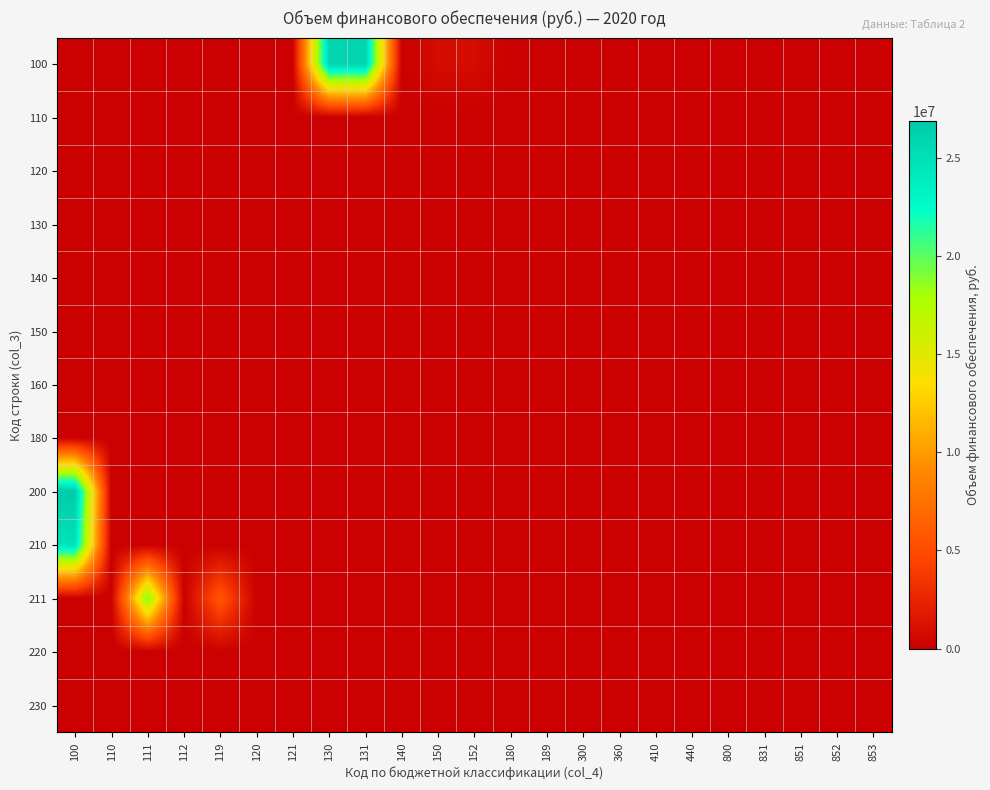

Reading left to right, what are all the values shown in this chart?

100: 100=0.0	110=0.0	111=0.0	112=0.0	119=0.0	120=0.0	121=0.0	130=25995947.4	131=25995947.4	140=0.0	150=845000.0	152=845000.0	180=0.0	189=0.0	300=0.0	360=0.0	410=0.0	440=0.0	800=0.0	831=0.0	851=0.0	852=0.0	853=0.0
110: 100=0.0	110=0.0	111=0.0	112=0.0	119=0.0	120=0.0	121=0.0	130=0.0	131=0.0	140=0.0	150=0.0	152=0.0	180=0.0	189=0.0	300=0.0	360=0.0	410=0.0	440=0.0	800=0.0	831=0.0	851=0.0	852=0.0	853=0.0
120: 100=0.0	110=0.0	111=0.0	112=0.0	119=0.0	120=0.0	121=0.0	130=0.0	131=0.0	140=0.0	150=0.0	152=0.0	180=0.0	189=0.0	300=0.0	360=0.0	410=0.0	440=0.0	800=0.0	831=0.0	851=0.0	852=0.0	853=0.0
130: 100=0.0	110=0.0	111=0.0	112=0.0	119=0.0	120=0.0	121=0.0	130=0.0	131=0.0	140=0.0	150=0.0	152=0.0	180=0.0	189=0.0	300=0.0	360=0.0	410=0.0	440=0.0	800=0.0	831=0.0	851=0.0	852=0.0	853=0.0
140: 100=0.0	110=0.0	111=0.0	112=0.0	119=0.0	120=0.0	121=0.0	130=0.0	131=0.0	140=0.0	150=0.0	152=0.0	180=0.0	189=0.0	300=0.0	360=0.0	410=0.0	440=0.0	800=0.0	831=0.0	851=0.0	852=0.0	853=0.0
150: 100=0.0	110=0.0	111=0.0	112=0.0	119=0.0	120=0.0	121=0.0	130=0.0	131=0.0	140=0.0	150=0.0	152=0.0	180=0.0	189=0.0	300=0.0	360=0.0	410=0.0	440=0.0	800=0.0	831=0.0	851=0.0	852=0.0	853=0.0
160: 100=0.0	110=0.0	111=0.0	112=0.0	119=0.0	120=0.0	121=0.0	130=0.0	131=0.0	140=0.0	150=0.0	152=0.0	180=0.0	189=0.0	300=0.0	360=0.0	410=0.0	440=0.0	800=0.0	831=0.0	851=0.0	852=0.0	853=0.0
180: 100=0.0	110=0.0	111=0.0	112=0.0	119=0.0	120=0.0	121=0.0	130=0.0	131=0.0	140=0.0	150=0.0	152=0.0	180=0.0	189=0.0	300=0.0	360=0.0	410=0.0	440=0.0	800=0.0	831=0.0	851=0.0	852=0.0	853=0.0
200: 100=26840947.4	110=0.0	111=0.0	112=0.0	119=0.0	120=0.0	121=0.0	130=0.0	131=0.0	140=0.0	150=0.0	152=0.0	180=0.0	189=0.0	300=0.0	360=0.0	410=0.0	440=0.0	800=0.0	831=0.0	851=0.0	852=0.0	853=0.0
210: 100=24738388.4	110=0.0	111=0.0	112=0.0	119=0.0	120=0.0	121=0.0	130=0.0	131=0.0	140=0.0	150=0.0	152=0.0	180=0.0	189=0.0	300=0.0	360=0.0	410=0.0	440=0.0	800=0.0	831=0.0	851=0.0	852=0.0	853=0.0
211: 100=0.0	110=0.0	111=18996592.4	112=4830.0	119=5736966.0	120=0.0	121=0.0	130=0.0	131=0.0	140=0.0	150=0.0	152=0.0	180=0.0	189=0.0	300=0.0	360=0.0	410=0.0	440=0.0	800=0.0	831=0.0	851=0.0	852=0.0	853=0.0
220: 100=0.0	110=0.0	111=0.0	112=0.0	119=0.0	120=0.0	121=0.0	130=0.0	131=0.0	140=0.0	150=0.0	152=0.0	180=0.0	189=0.0	300=0.0	360=0.0	410=0.0	440=0.0	800=0.0	831=0.0	851=0.0	852=0.0	853=0.0
230: 100=0.0	110=0.0	111=0.0	112=0.0	119=0.0	120=0.0	121=0.0	130=0.0	131=0.0	140=0.0	150=0.0	152=0.0	180=0.0	189=0.0	300=0.0	360=0.0	410=0.0	440=0.0	800=0.0	831=0.0	851=0.0	852=0.0	853=0.0